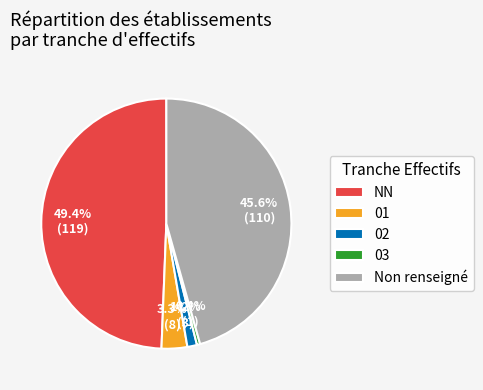

What is the ratio of the value at 03 to the value at 02?

0.3